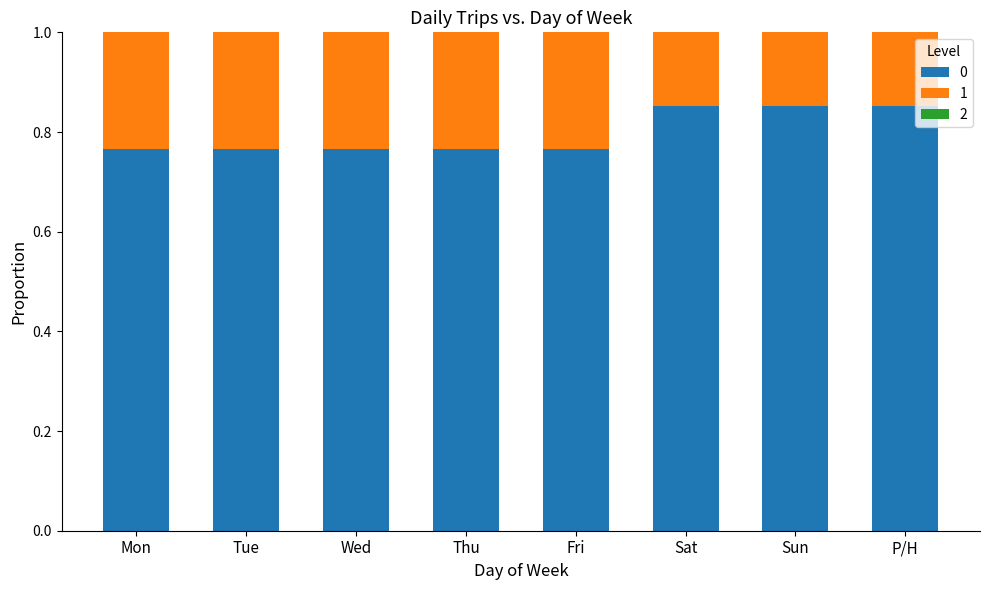

What is the total value across all series at Sat?

1.0